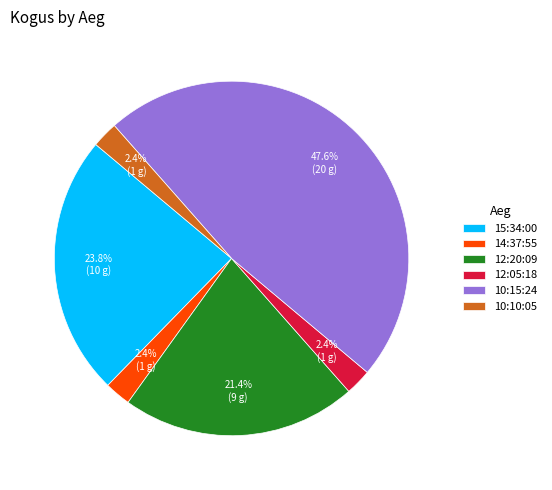

What percentage is NOT represented by 12:20:09?

78.6%